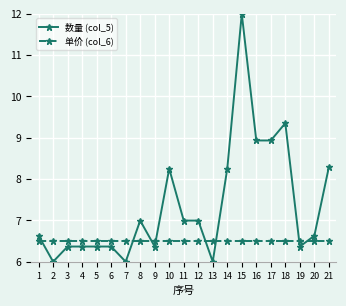

How many lines are shown in the chart?

2